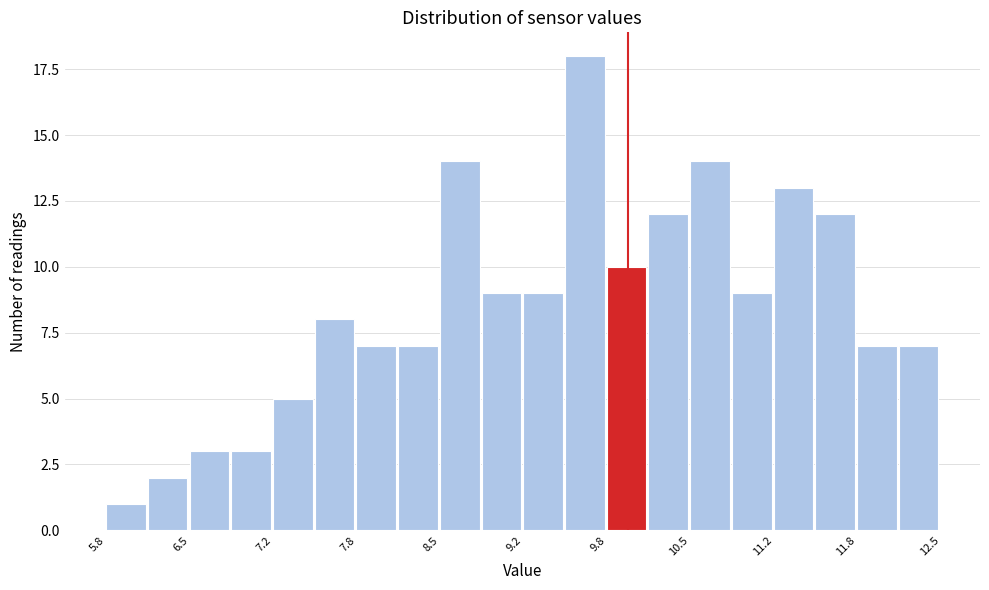

Around what value on the x-axis is the tallest bar? Give the approximate position of its centre, as read against the axis.

9.7